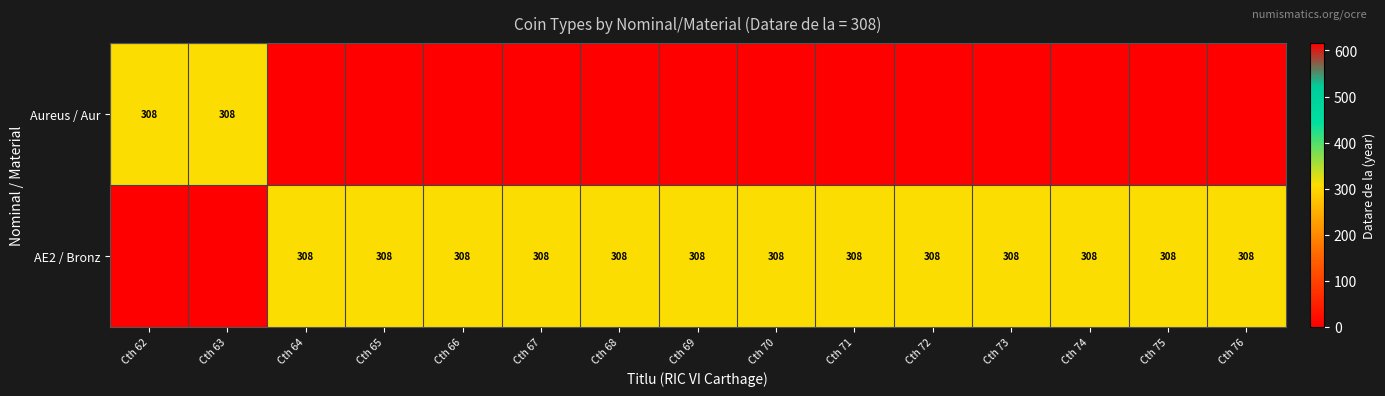

What is the maximum value shown in the chart?

308